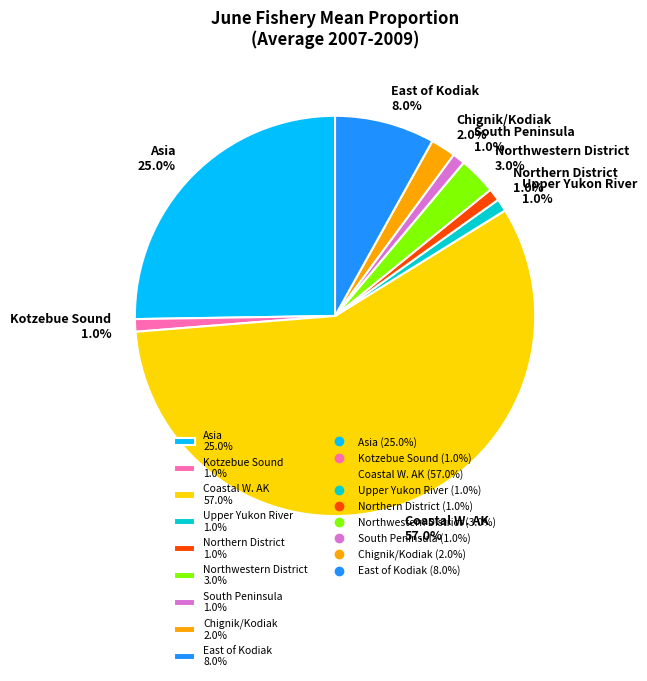

How many slices are in this pie chart?

9